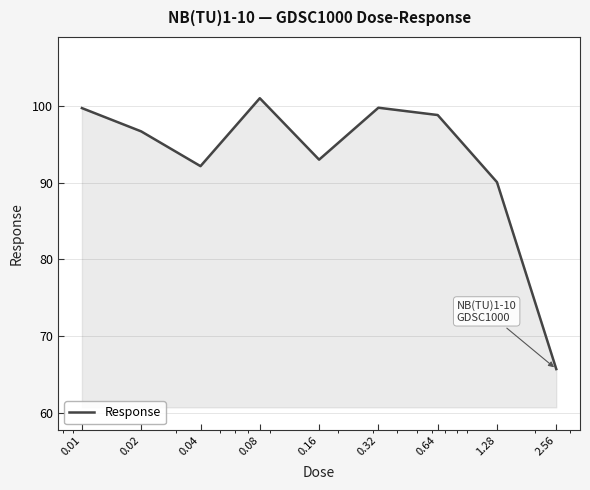

What is the maximum value shown in the chart?

101.1